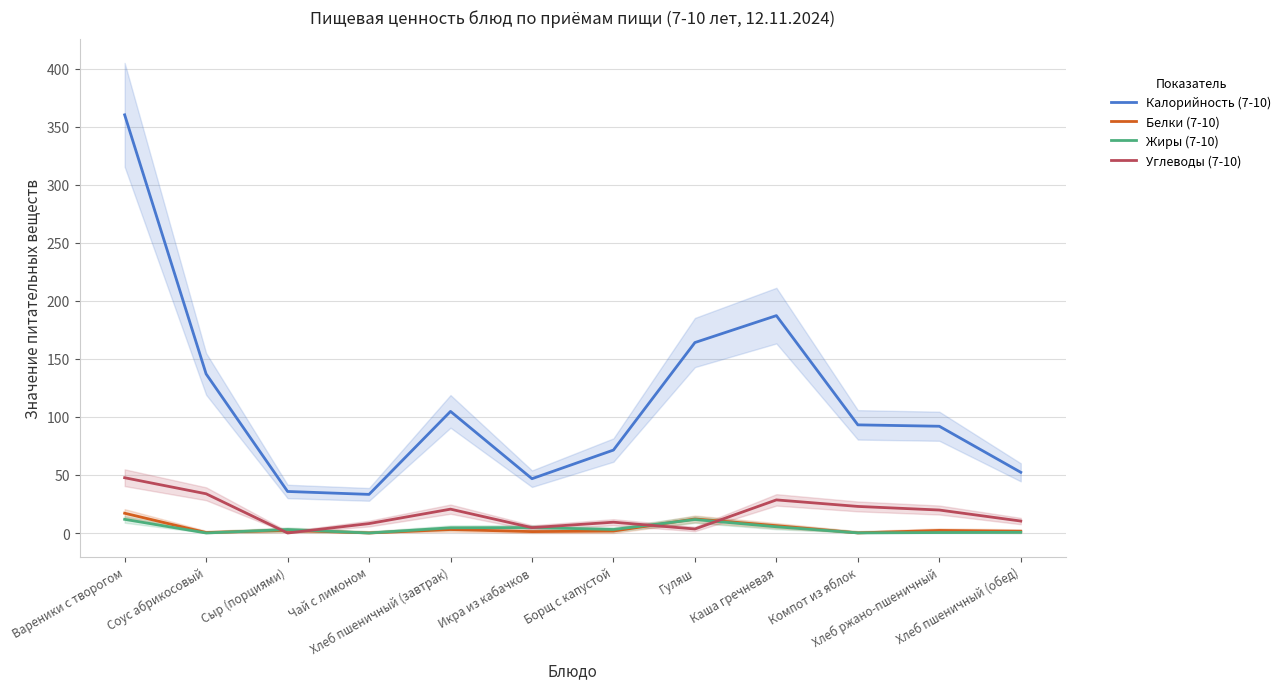

At which category is the sum across all series the highest?

Вареники с творогом